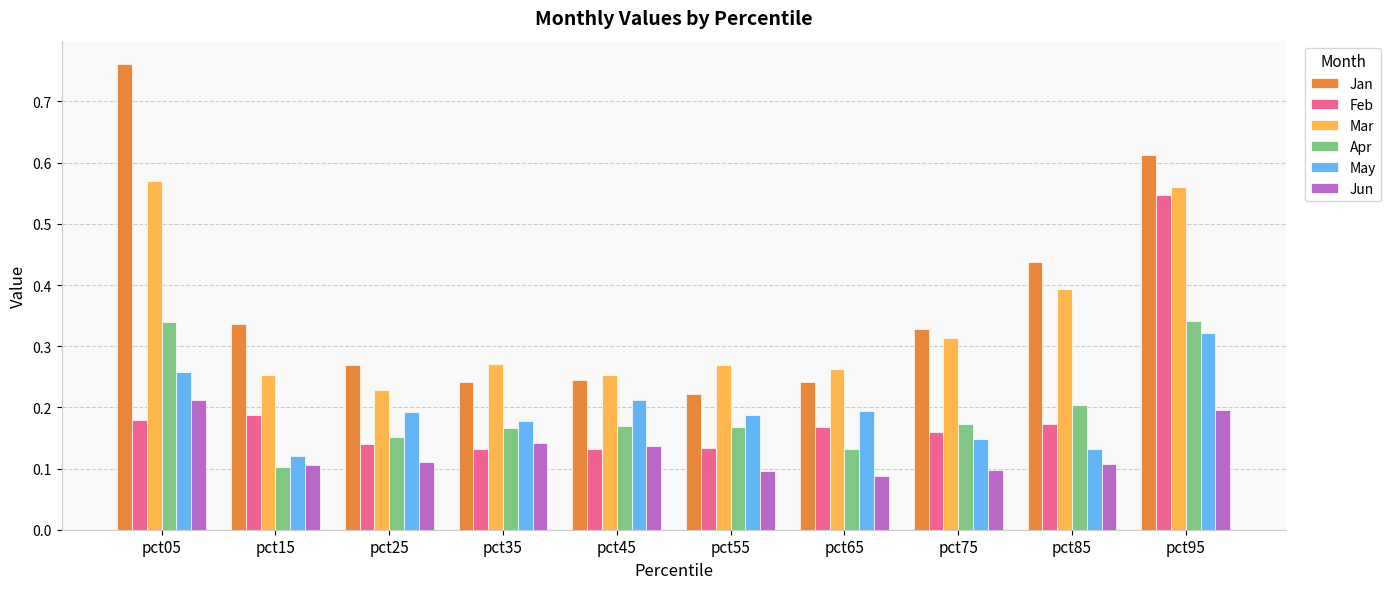

The value of Jan at pct85 is 0.2. True or false?

False